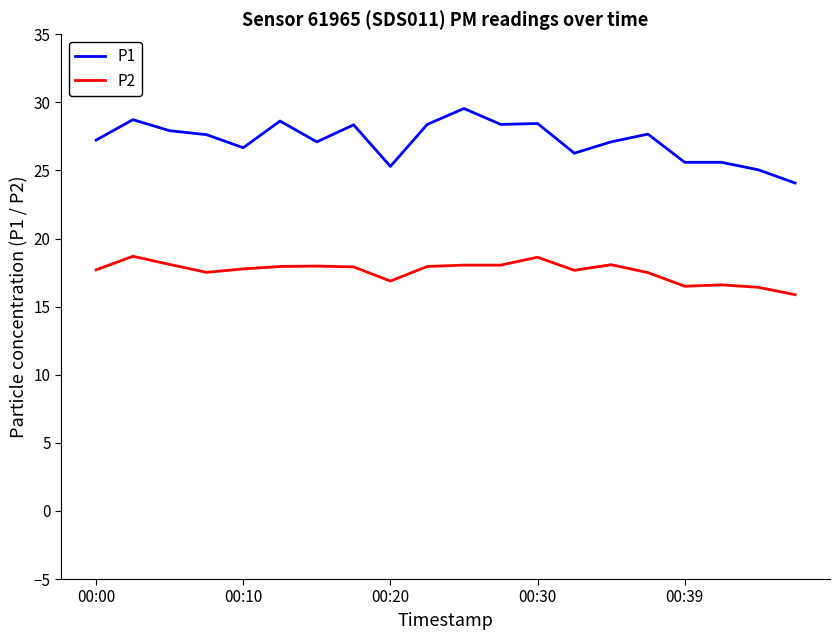

Which series has the largest range (max minus min)?

P1